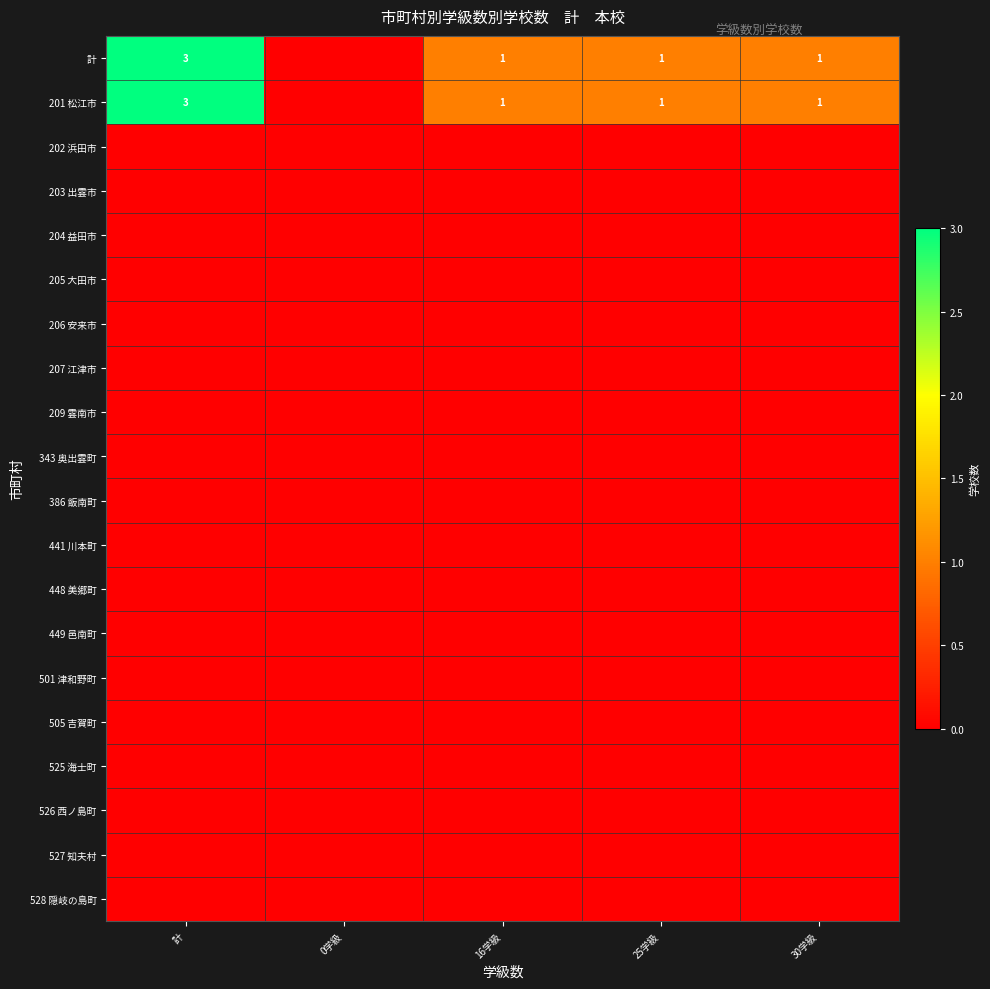

How many distinct data groups are displayed?

20